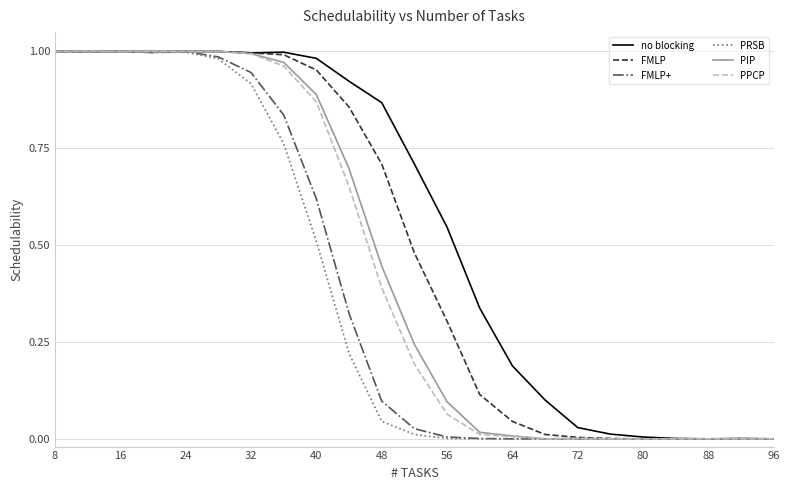

Which series has the largest total across all categories?

no blocking